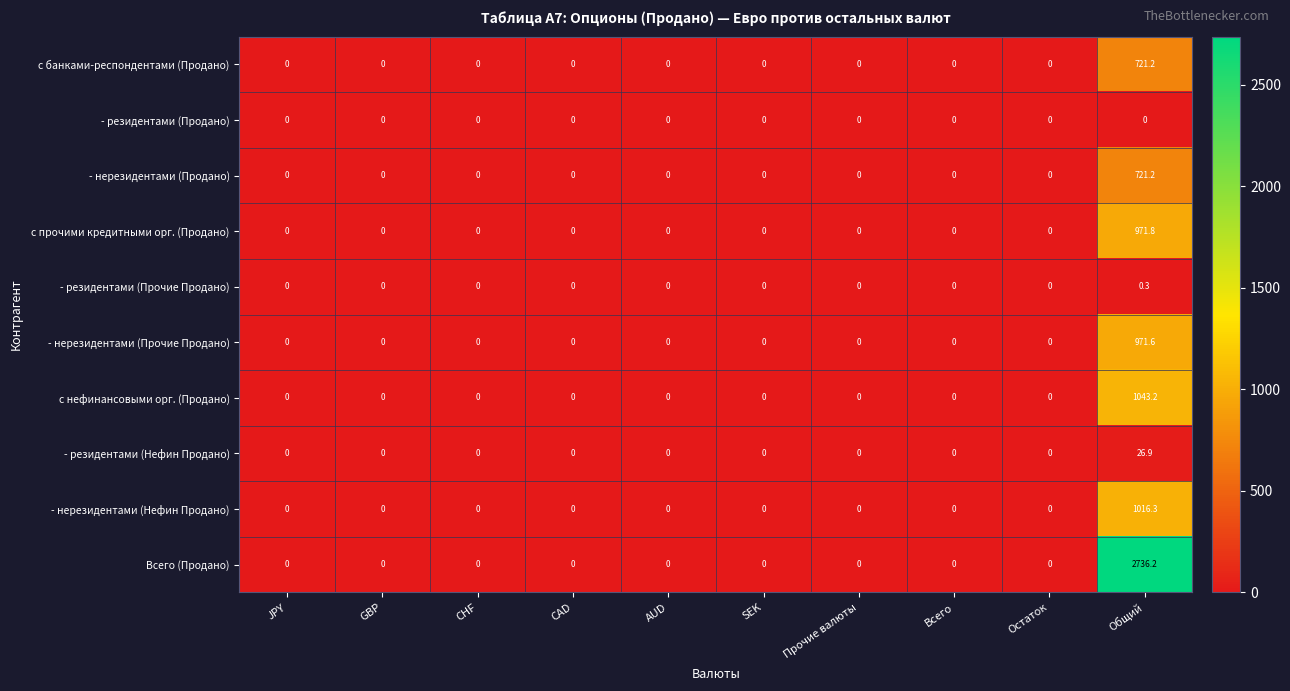

True or false: - резидентами (Нефин Продано) has a value of 10.1 at SEK.

False